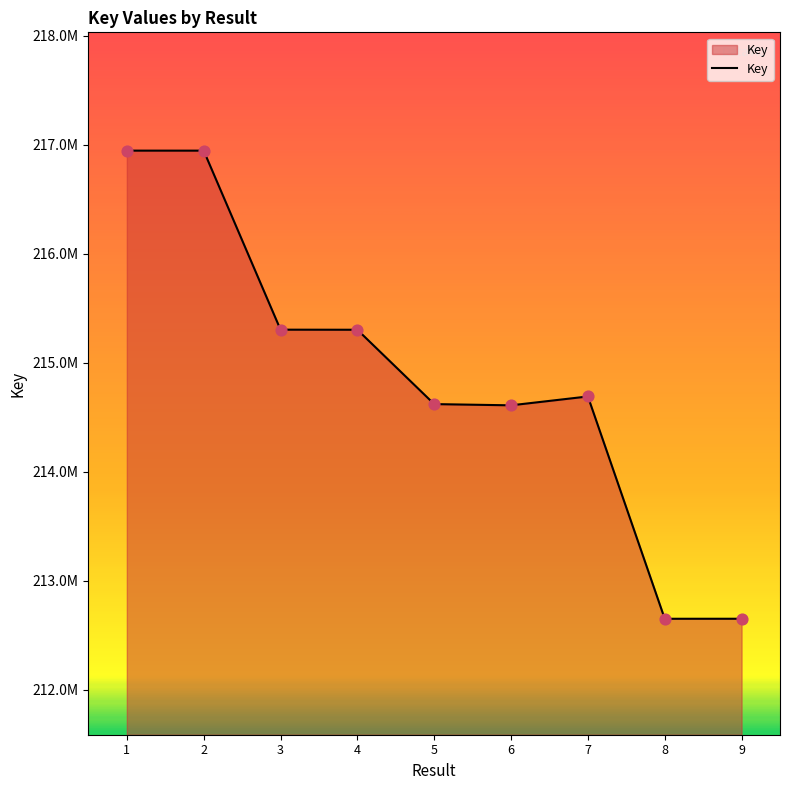

What is the change in value from 4 to 8?

-2650140